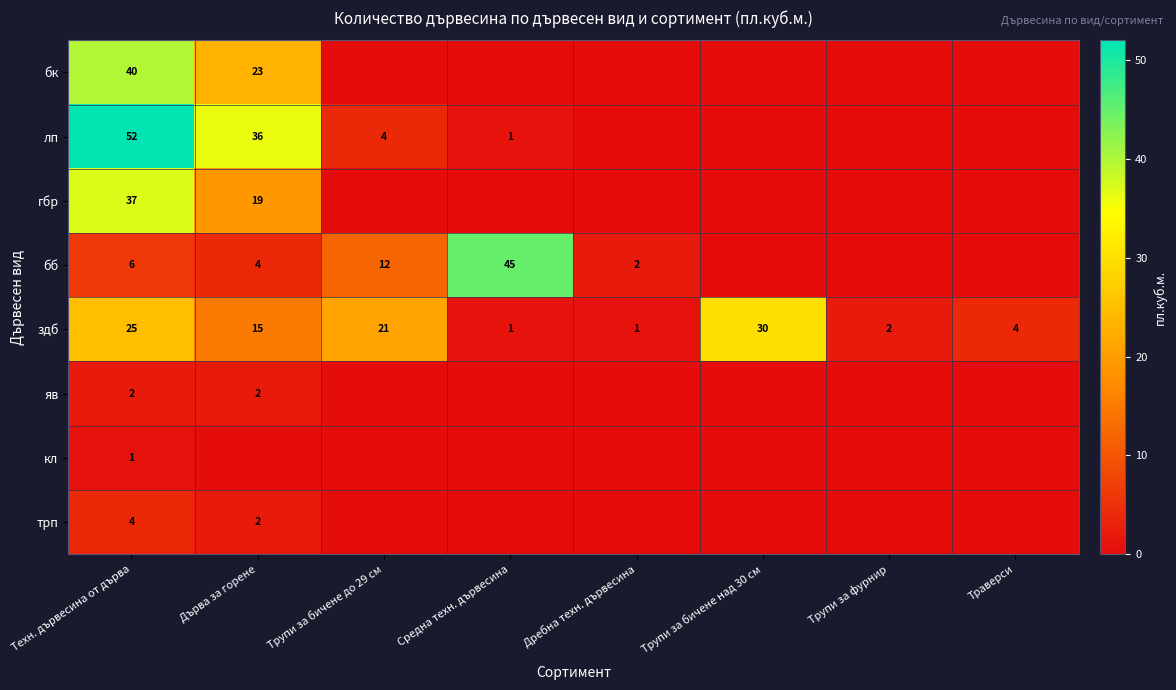

At Техн. дървесина от дърва, list the series in order from smallest to largest.

кл, яв, трп, бб, здб, гбр, бк, лп